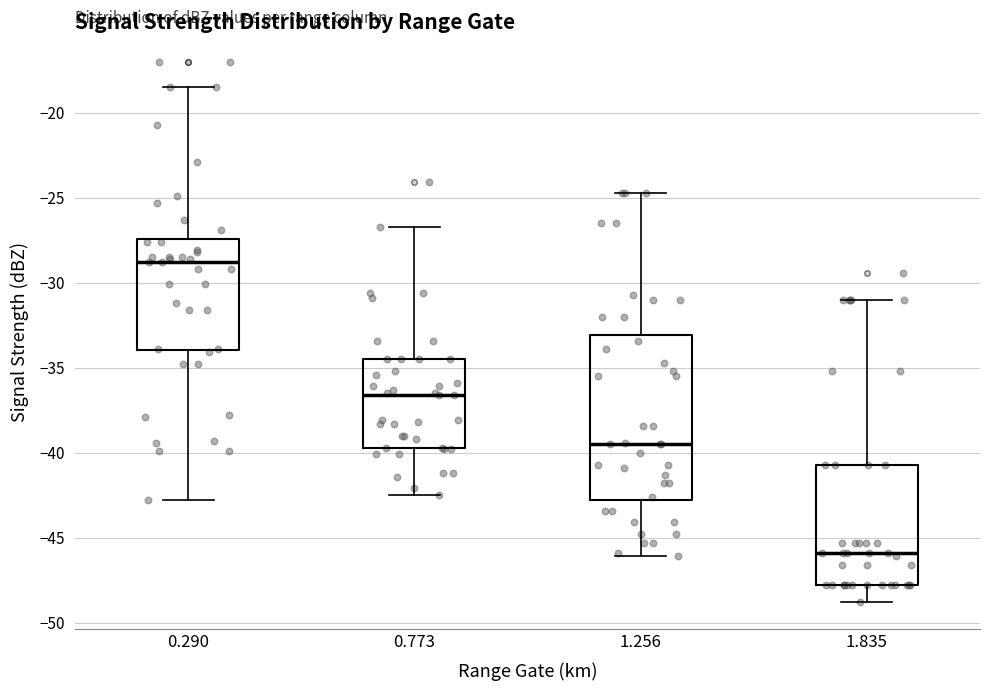

Reading left to right, read every box against the y-axis: the position of its median line, the range the box covers, and the ends of its whiskers. The values are not printed on the chart, so give them approximately, as read against the axis.

0.290: median -29.0, box -34.0 to -27.5, whiskers -43.0 to -18.5
0.773: median -36.5, box -39.5 to -34.5, whiskers -42.5 to -26.5
1.256: median -39.5, box -43.0 to -33.0, whiskers -46.0 to -24.5
1.835: median -46.0, box -48.0 to -40.5, whiskers -49.0 to -31.0